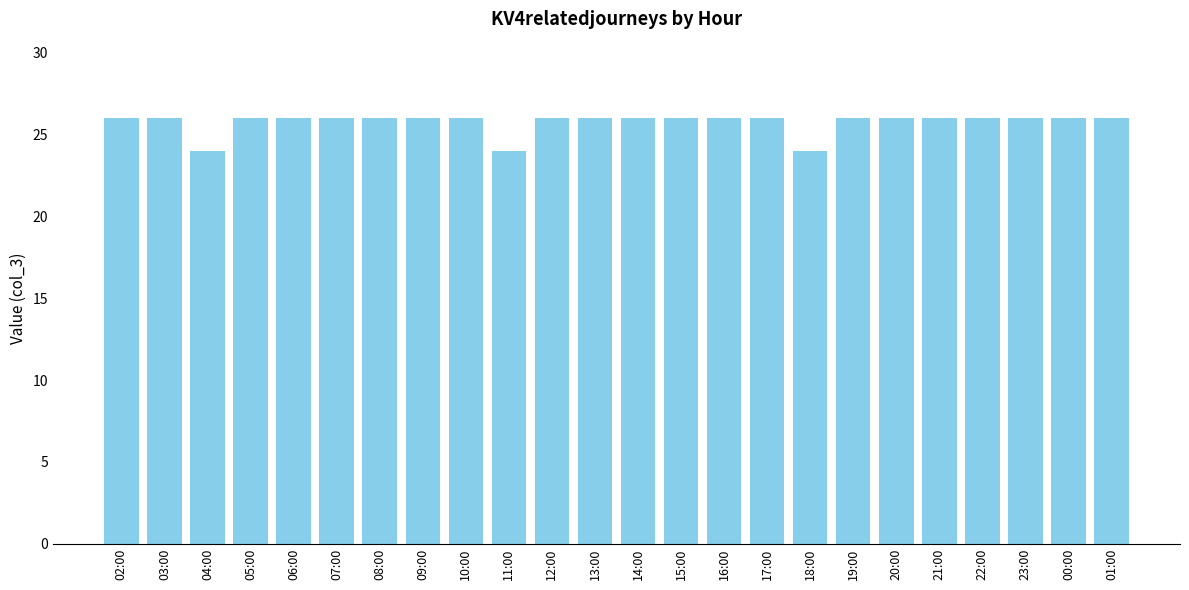

The value at 20:00 is 26. True or false?

True